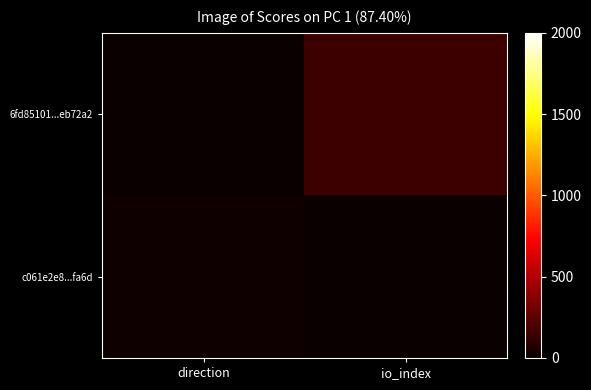

At which category does the chart reach its peak across all series?

io_index